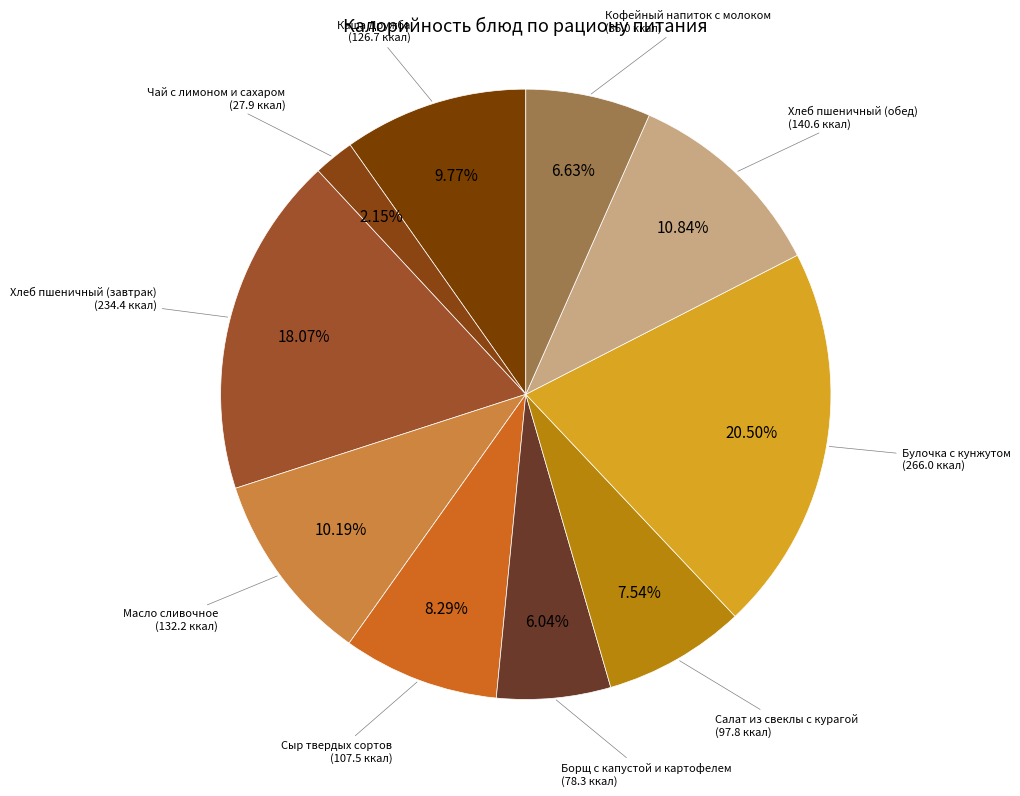

Count the number of slices in the pie.

10